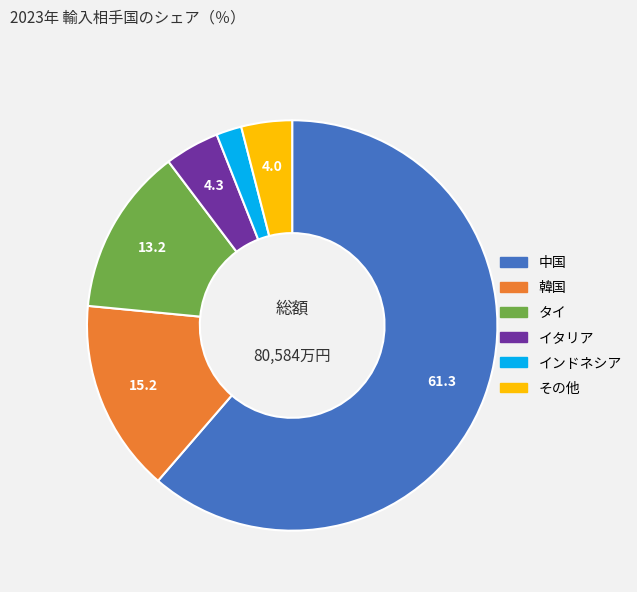

Does any single category account for the majority?

Yes